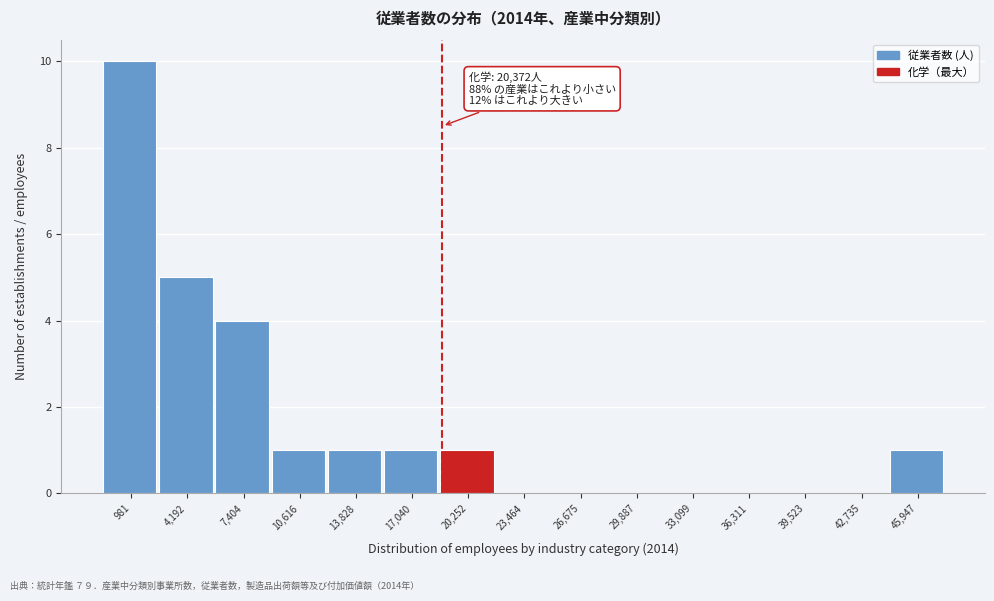

Reading left to right, transcribe all the data shown in this chart.

981=10	4,192=5	7,404=4	10,616=1	13,828=1	17,040=1	20,252=1	23,464=0	26,675=0	29,887=0	33,099=0	36,311=0	39,523=0	42,735=0	45,947=1